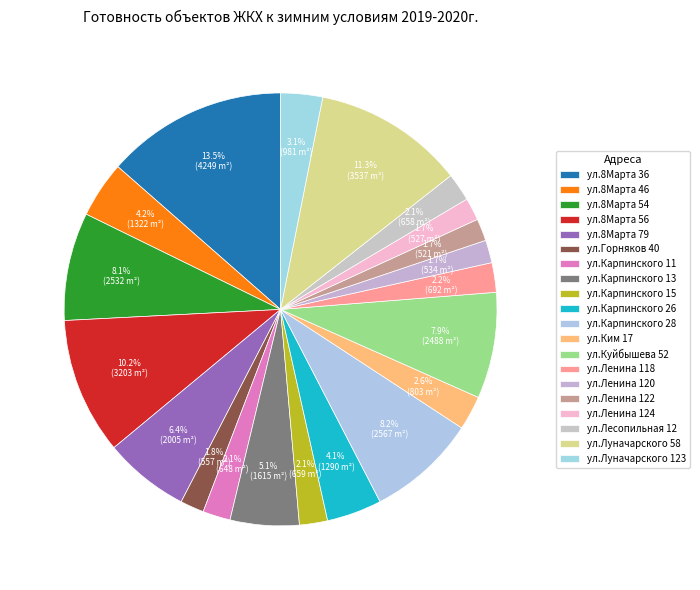

Is it true that ул.8Марта 46 is 4% of the pie?

True